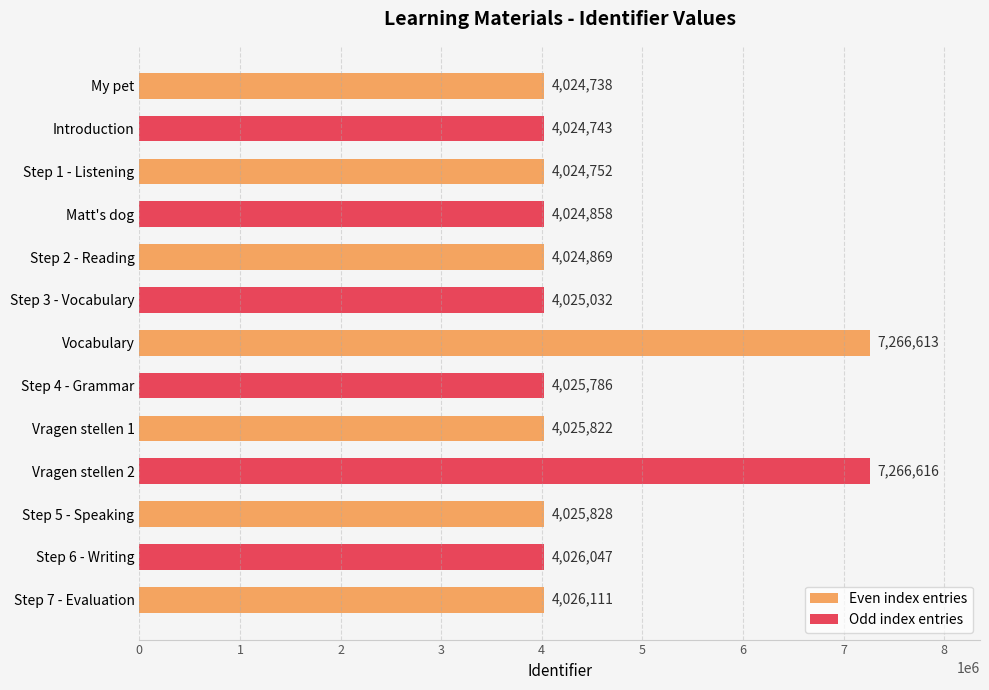

How many data points are less than 4025786?

6